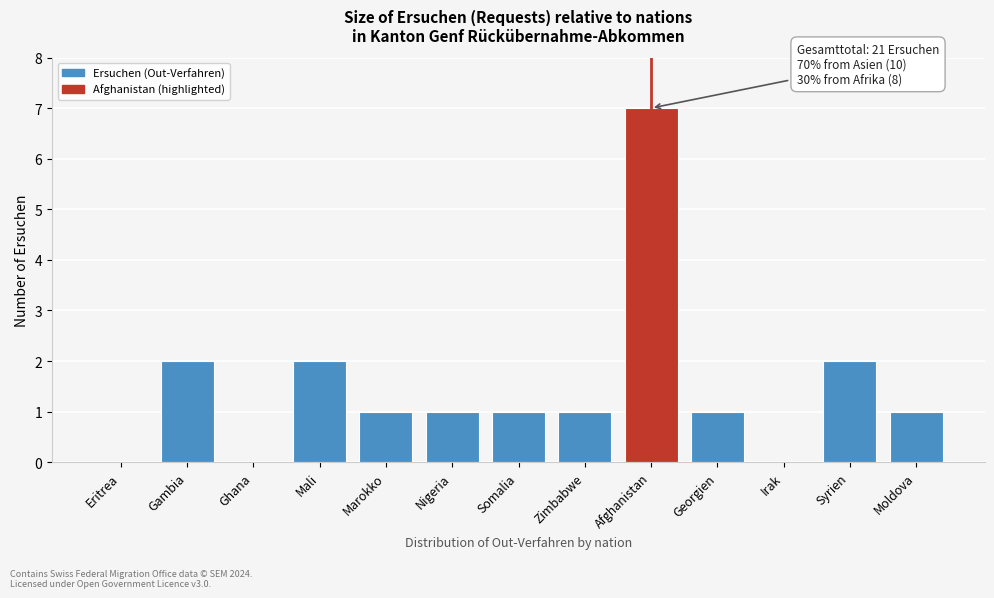

Reading left to right, list all the values displayed in this chart.

Eritrea=0	Gambia=2	Ghana=0	Mali=2	Marokko=1	Nigeria=1	Somalia=1	Zimbabwe=1	Afghanistan=7	Georgien=1	Irak=0	Syrien=2	Moldova=1